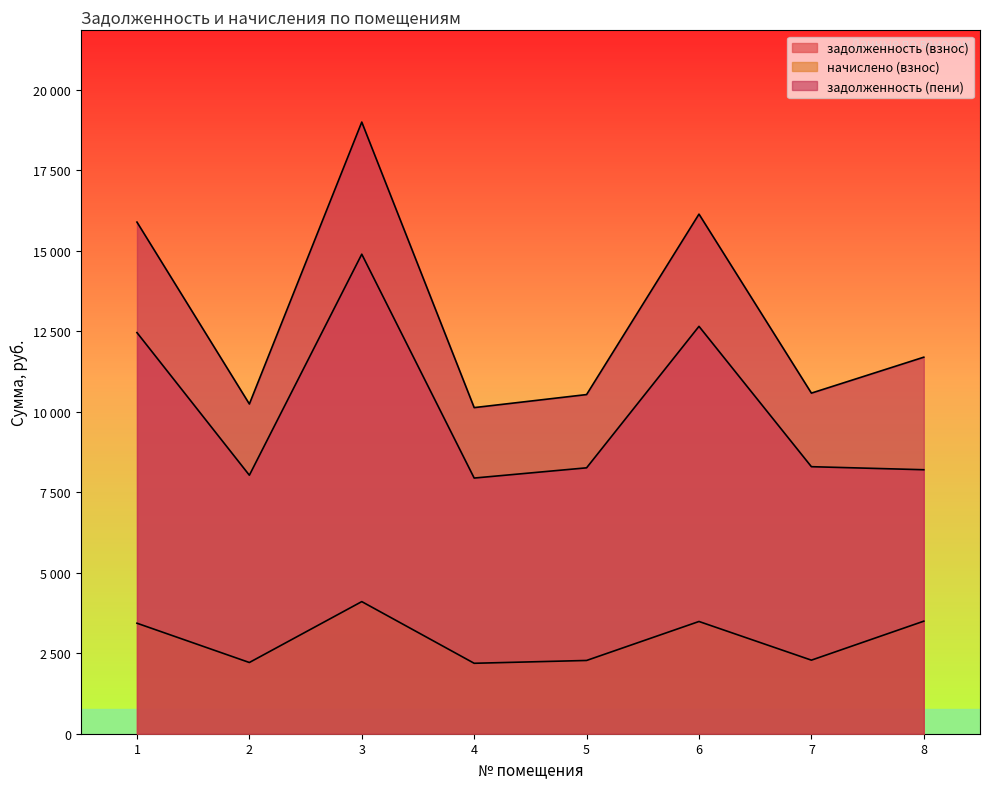

What is the value of the задолженность (пени) point at the 4th from the left?

10125.0